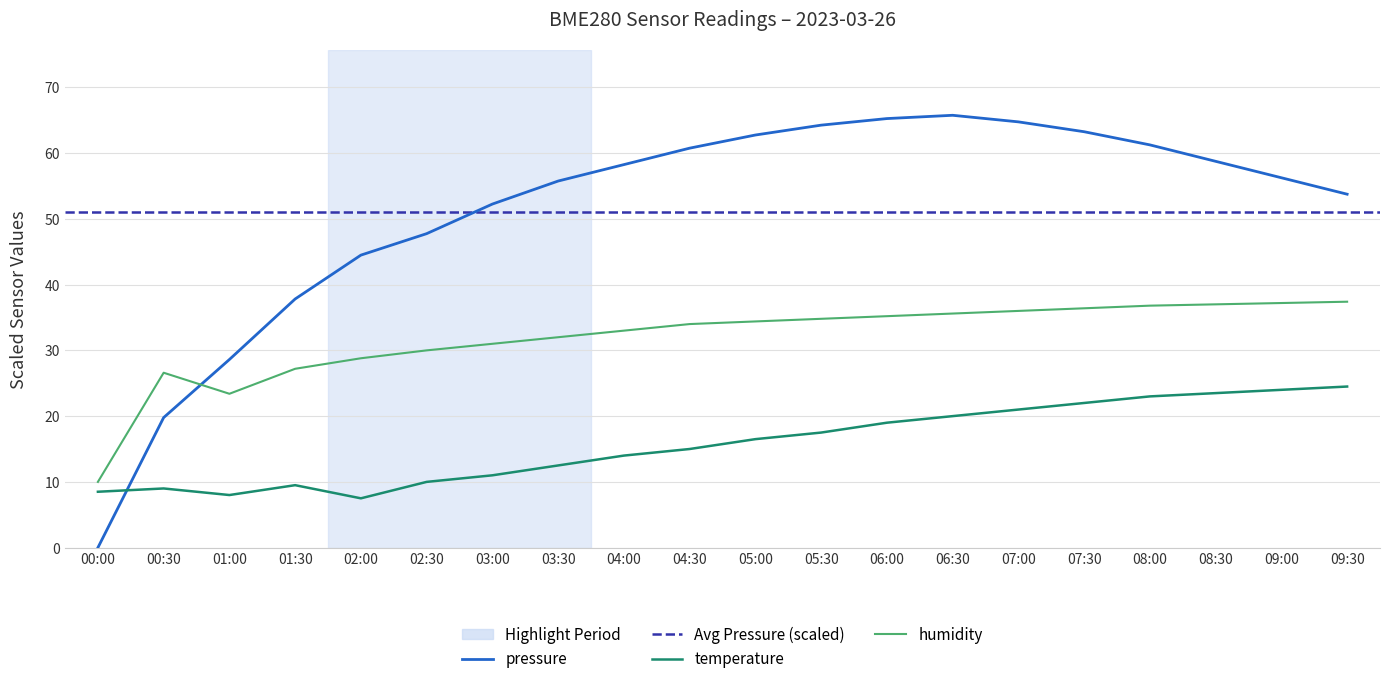

What is the label of the 10th point from the left?

04:30